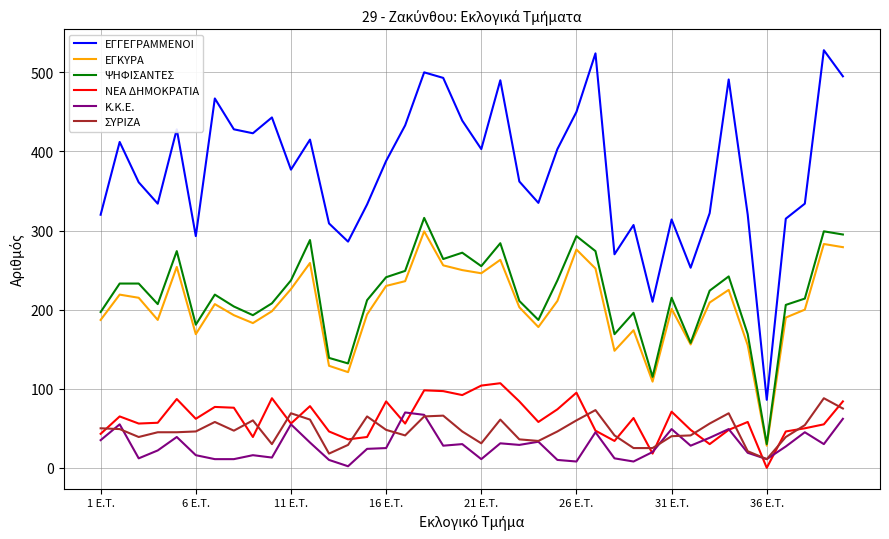

Which series has the widest spread of values?

ΕΓΓΕΓΡΑΜΜΕΝΟΙ